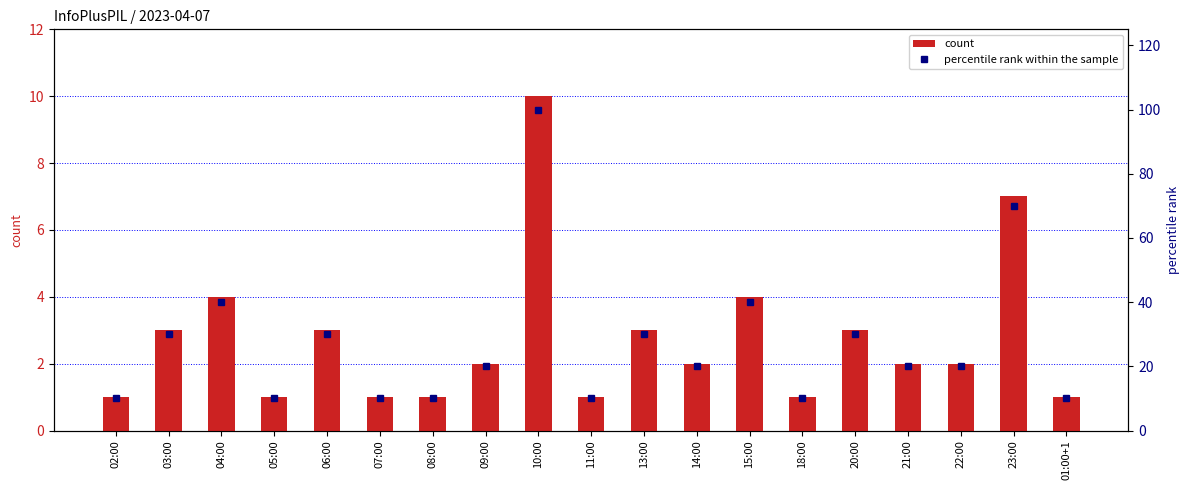

True or false: count has a value of 1 at 18:00.

True